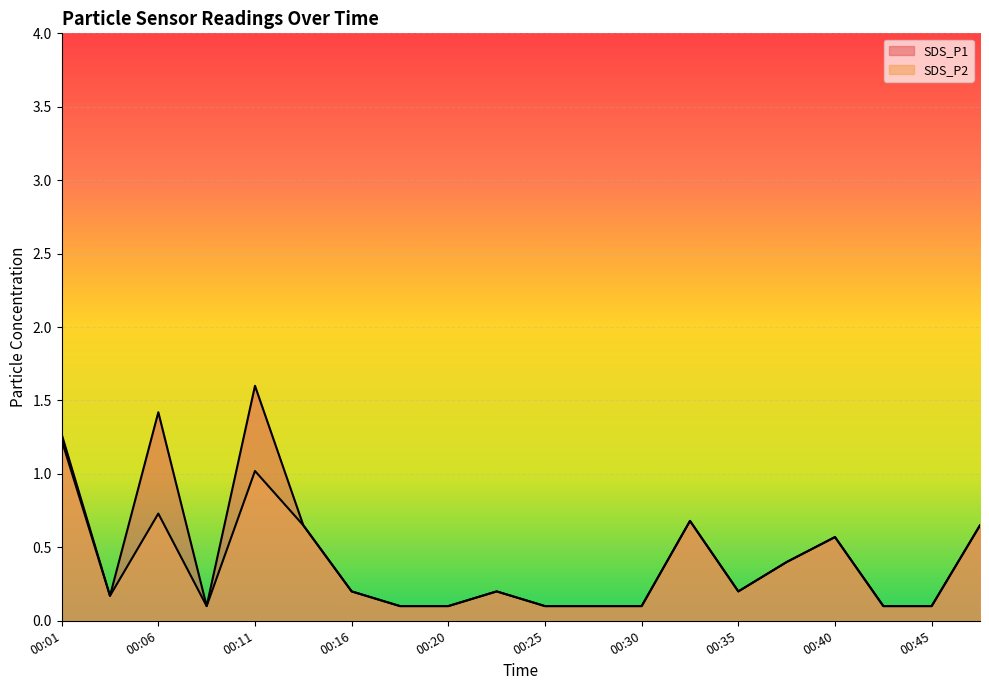

What is the difference between the second highest and second lowest values in the SDS_P2 series?

0.9